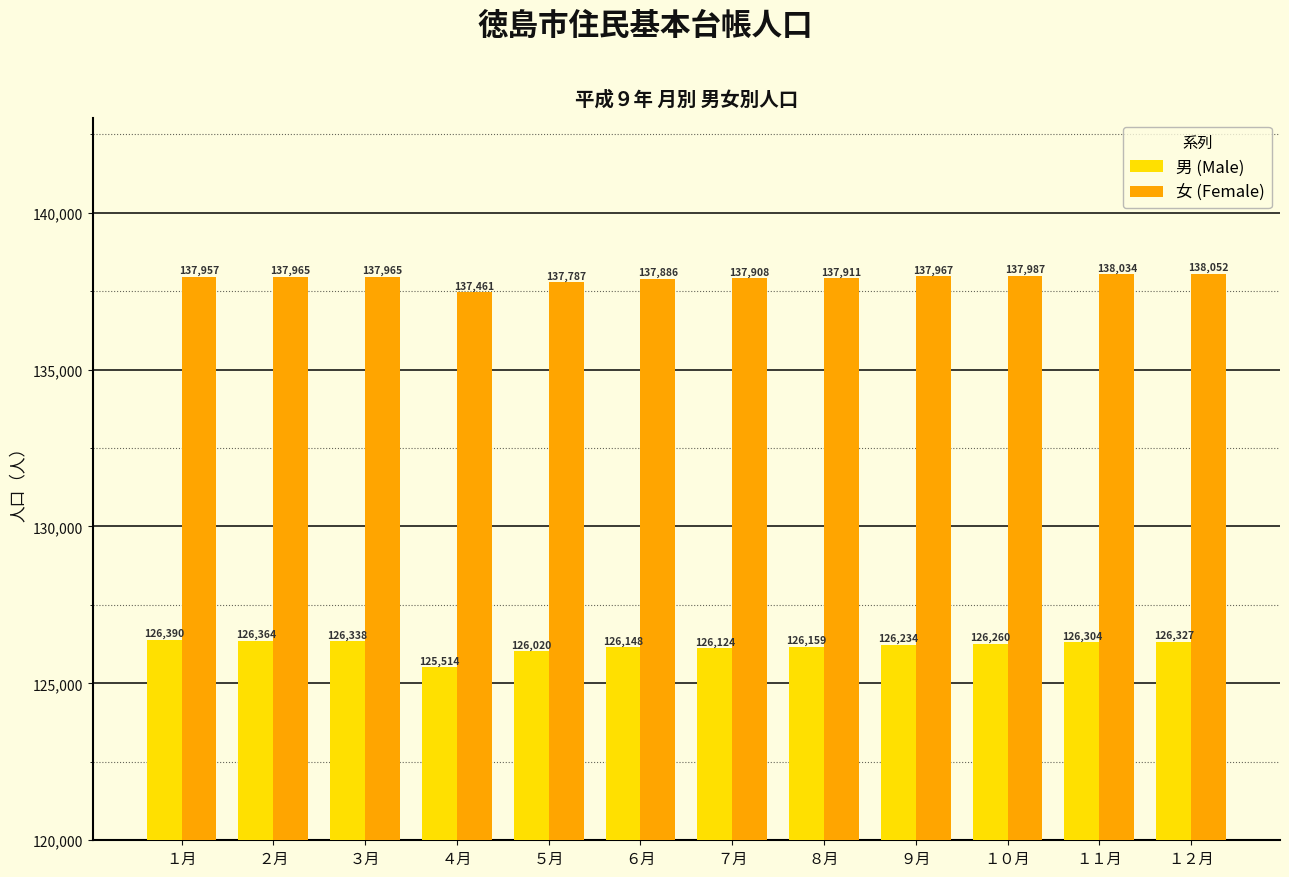

Is it true that 男 (Male) equals 205641 at １０月?

False